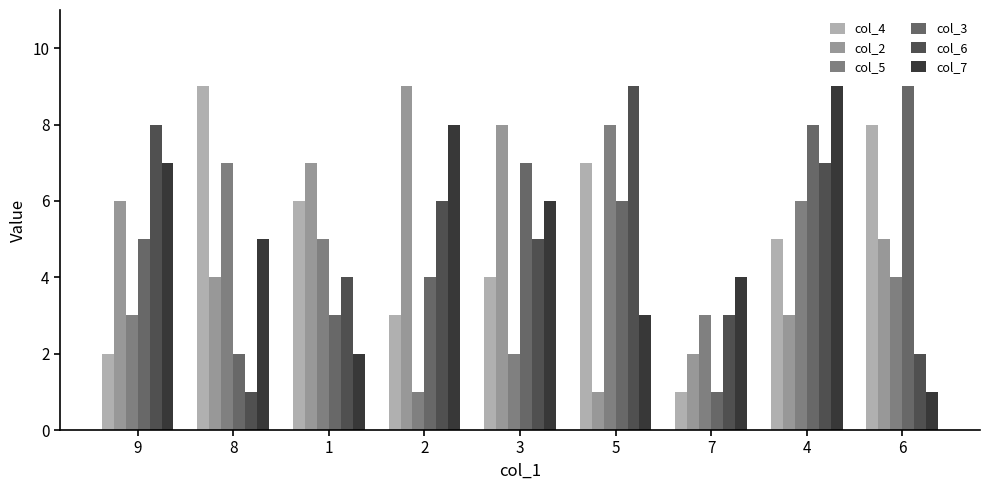

The col_7 series shows 10 at 9. True or false?

False